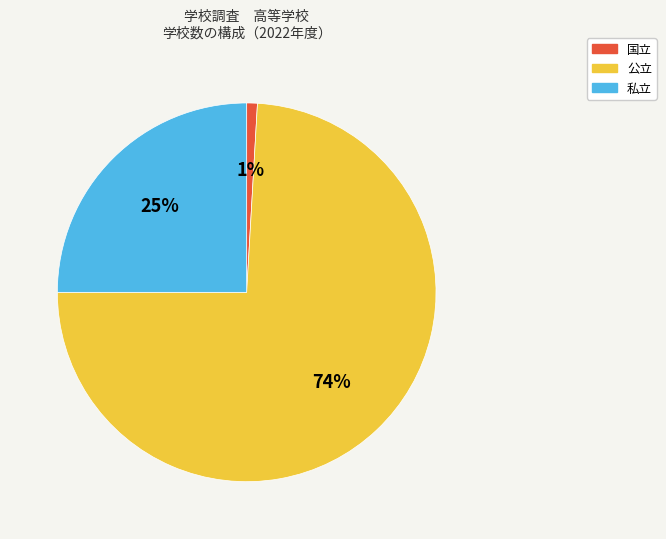

What percentage is the 国立 slice, to the nearest percent?

1%